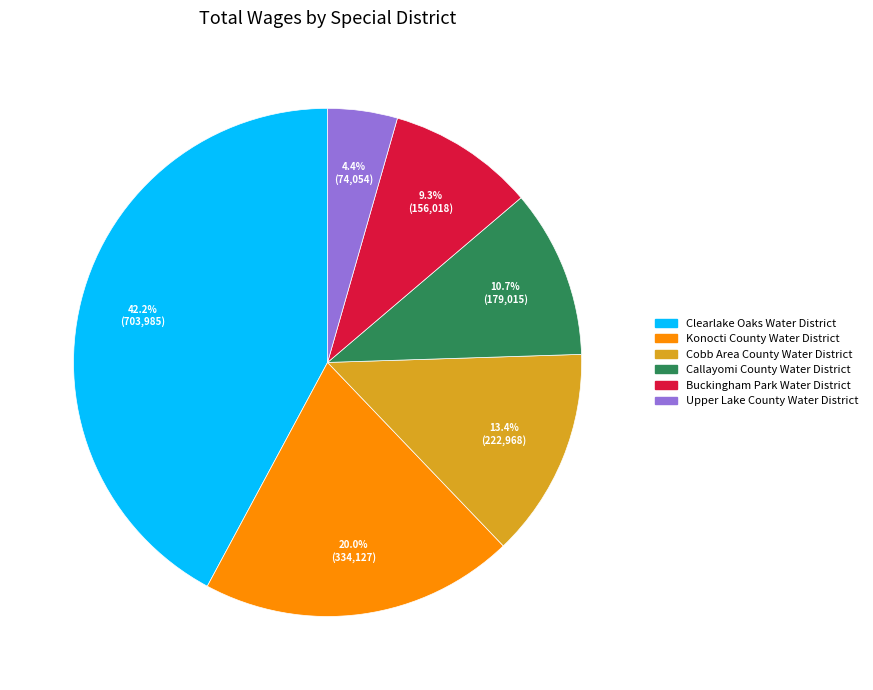

Count the number of slices in the pie.

6